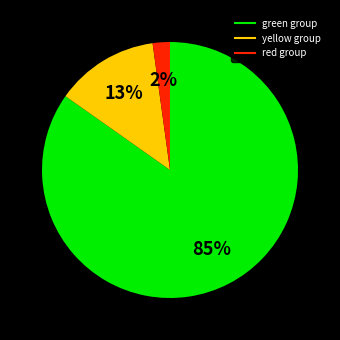

To the nearest percent, what is the difference between the largest and smallest slice percentages?

83%